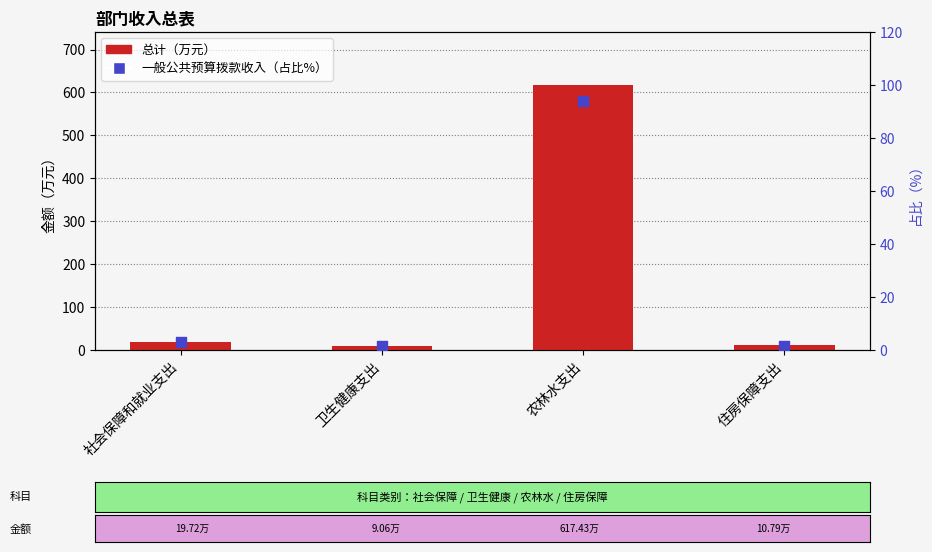

Which series reaches the minimum Y coordinate?

一般公共预算拨款收入（占比%）